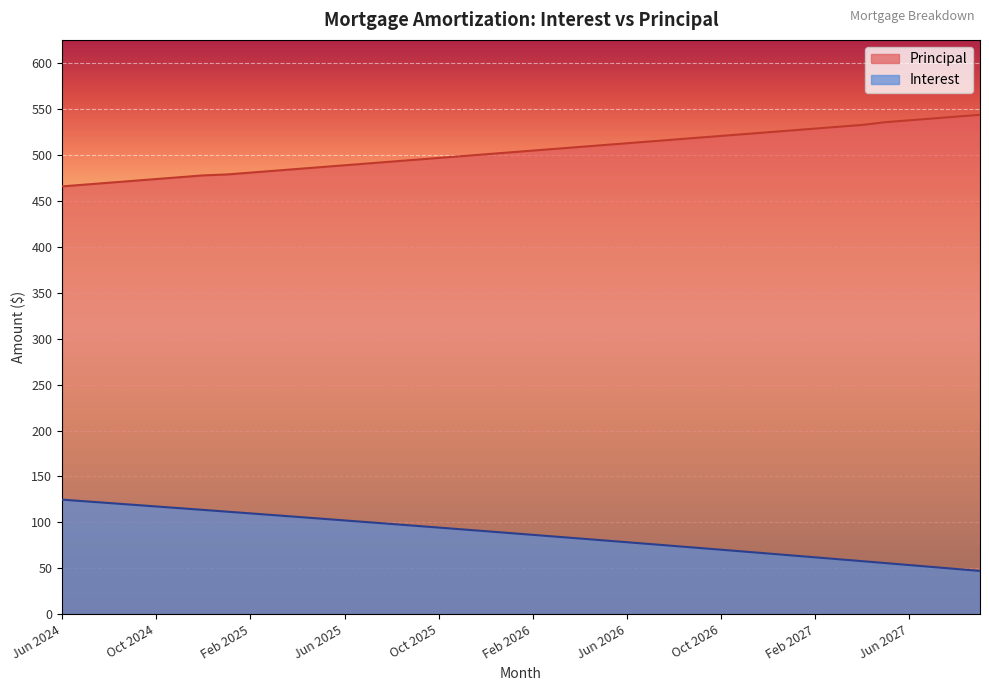

What is the label of the 35th point from the left?

Apr 2027